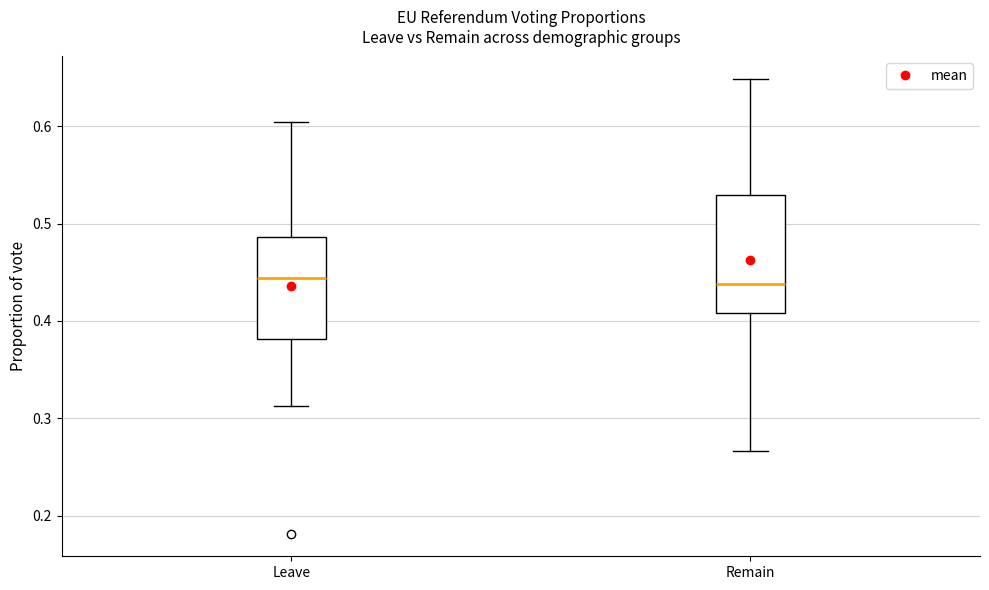

Where is the upper edge of the box for Leave on the y-axis? The values are not printed on the chart, so give them approximately, as read against the axis.

0.49